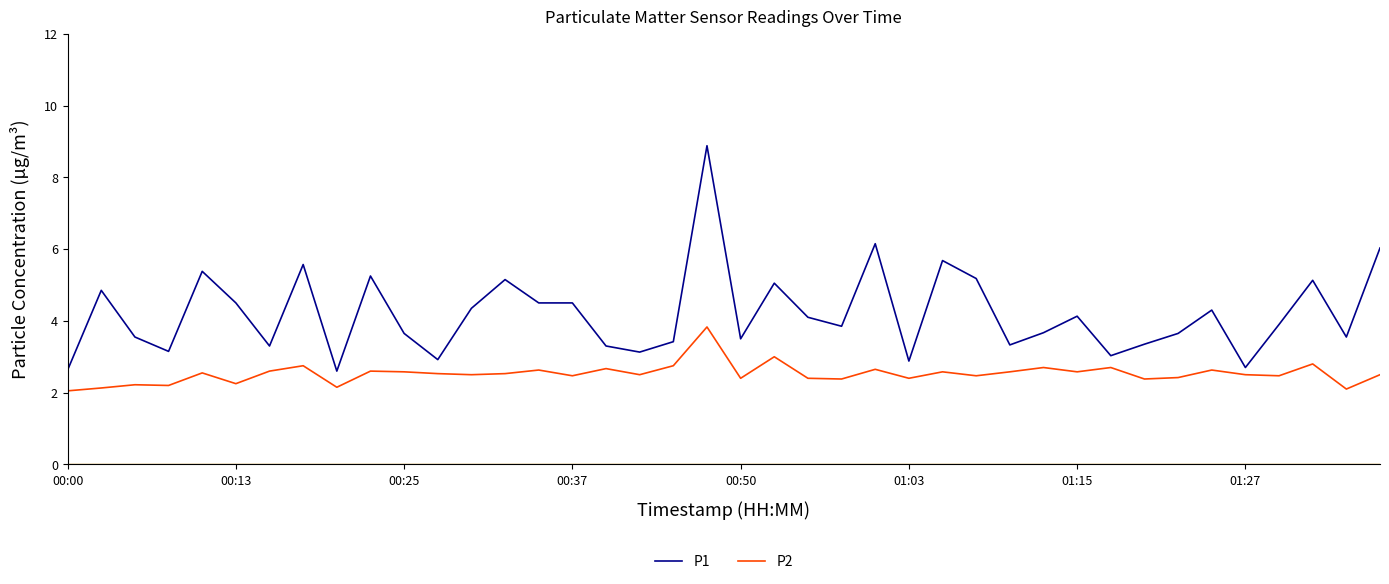

What are all the series names shown in the legend?

P1, P2